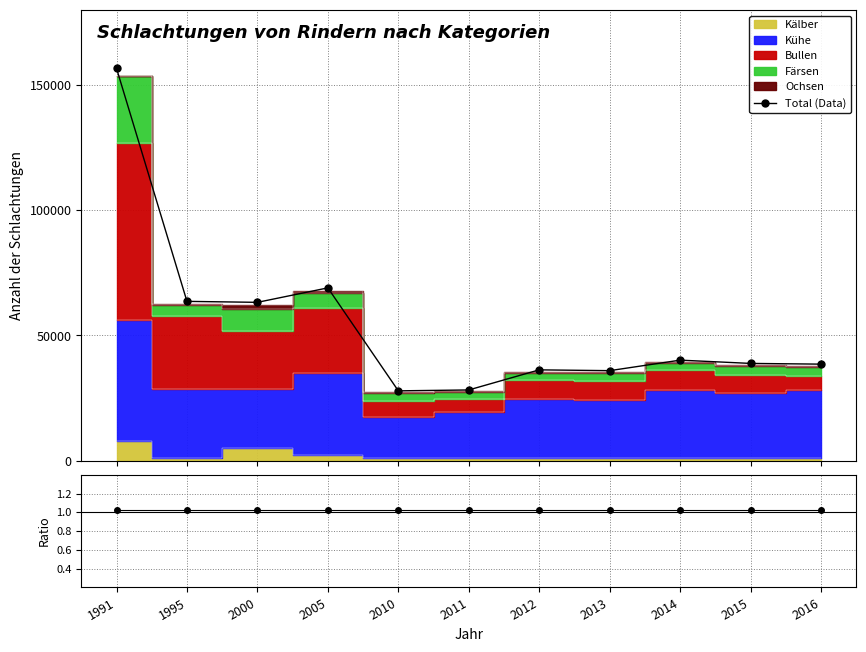

At which label is Data/MC closest to 1?

1991